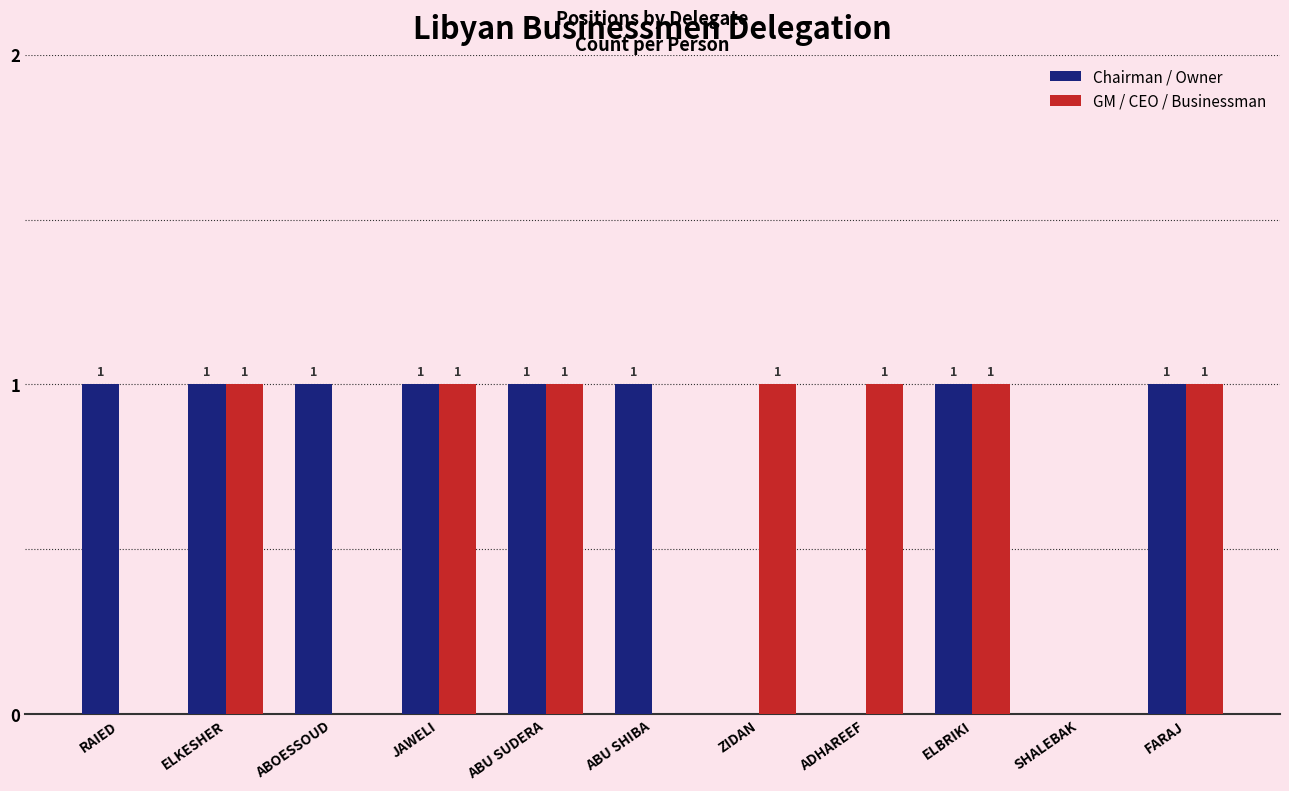

Which series changed the most between ABOESSOUD and JAWELI?

GM / CEO / Businessman